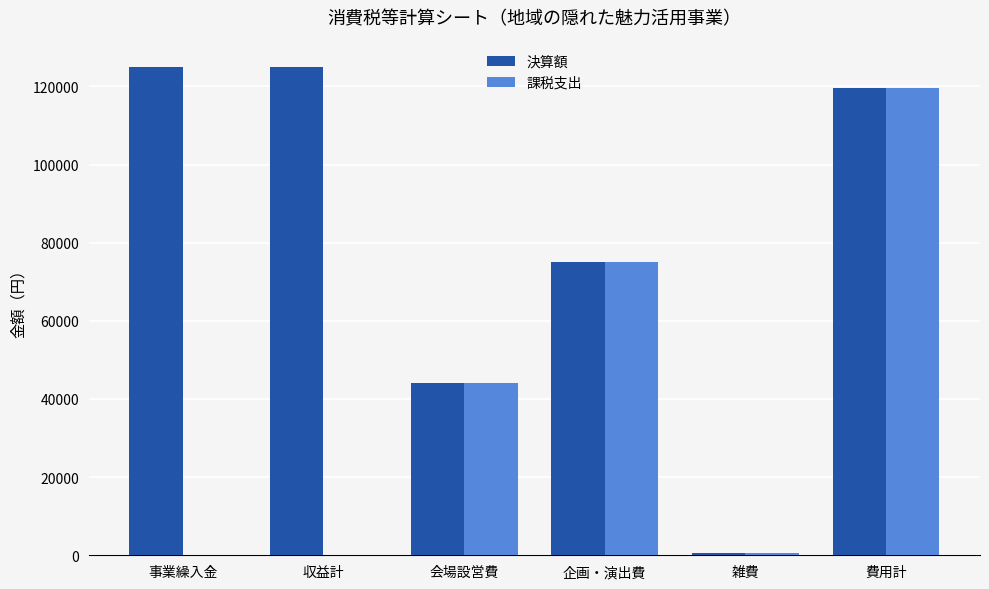

Where is 決算額 nearest to the value 62830?

企画・演出費